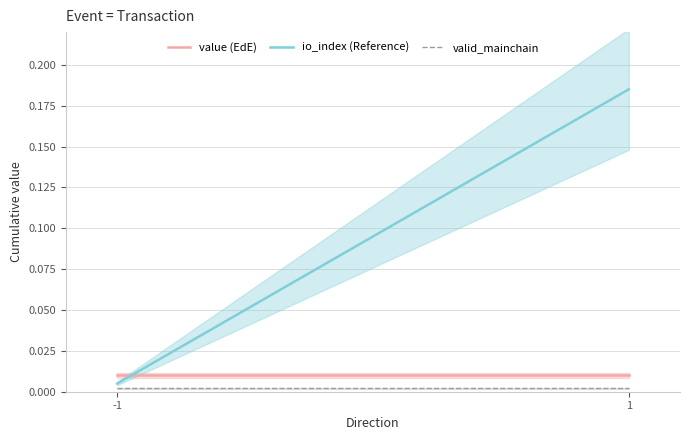

Which label corresponds to the smallest value in the chart?

-1